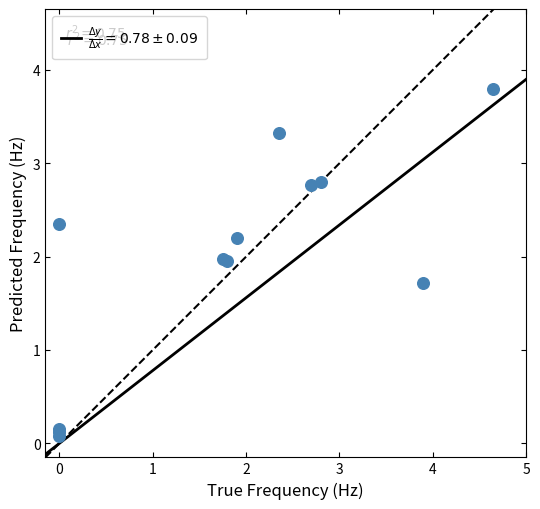

What Y value in the scatter plot is closest to 1?

1.7